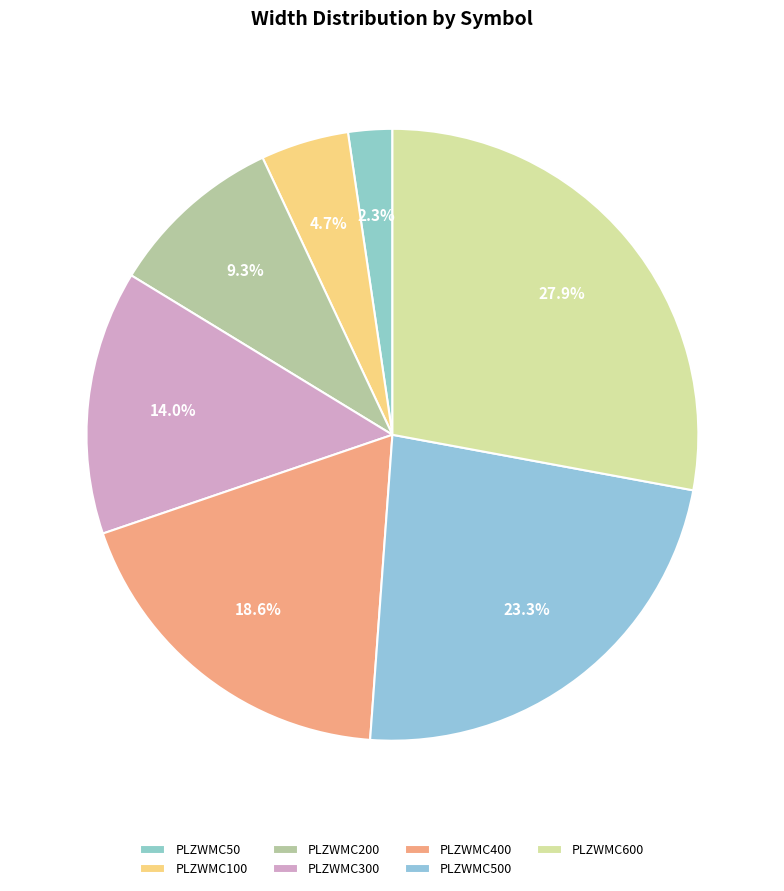

True or false: PLZWMC100 accounts for 10% of the total.

False